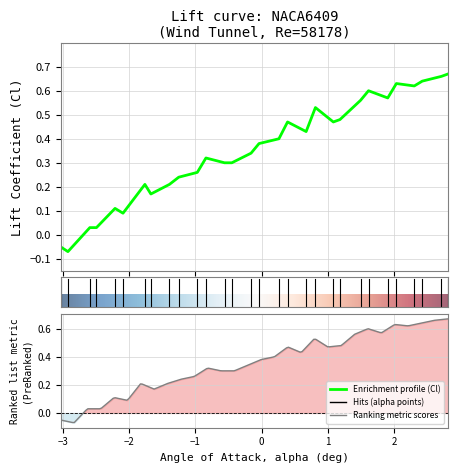

How many points are lower than both their immediate neighbors (excluding endpoints)?

7